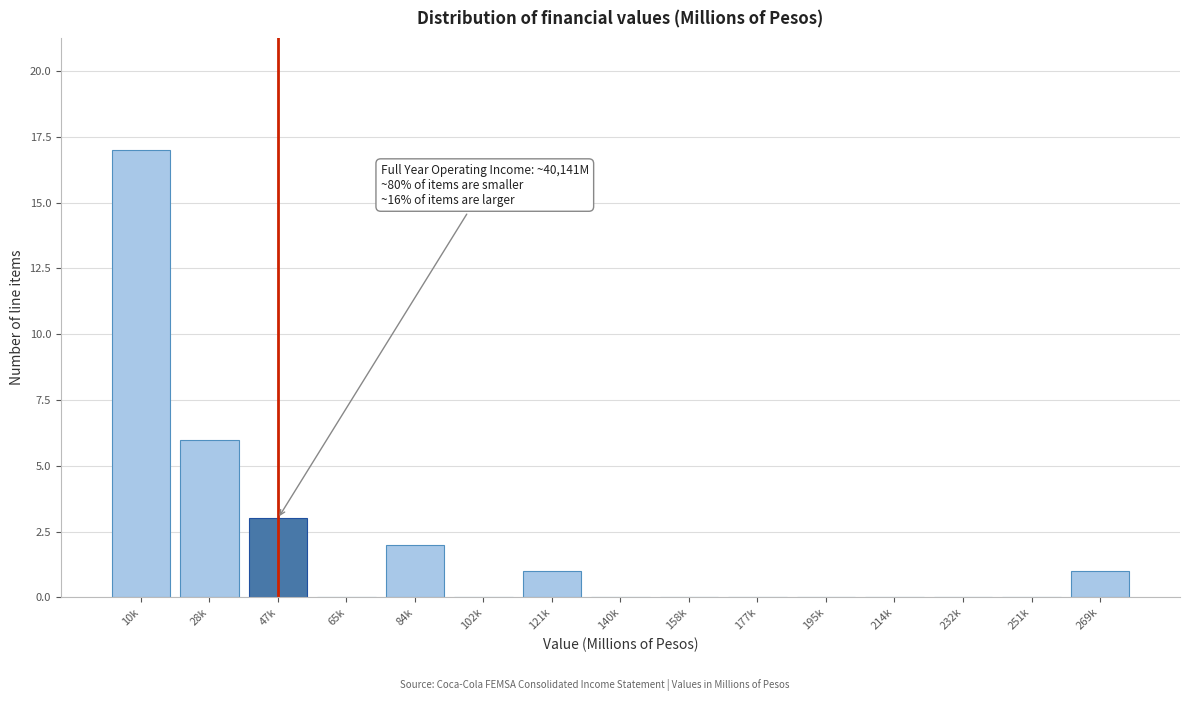

Reading right to left, extract all data points from this chart.

269k=1	251k=0	232k=0	214k=0	195k=0	177k=0	158k=0	140k=0	121k=1	102k=0	84k=2	65k=0	47k=3	28k=6	10k=17